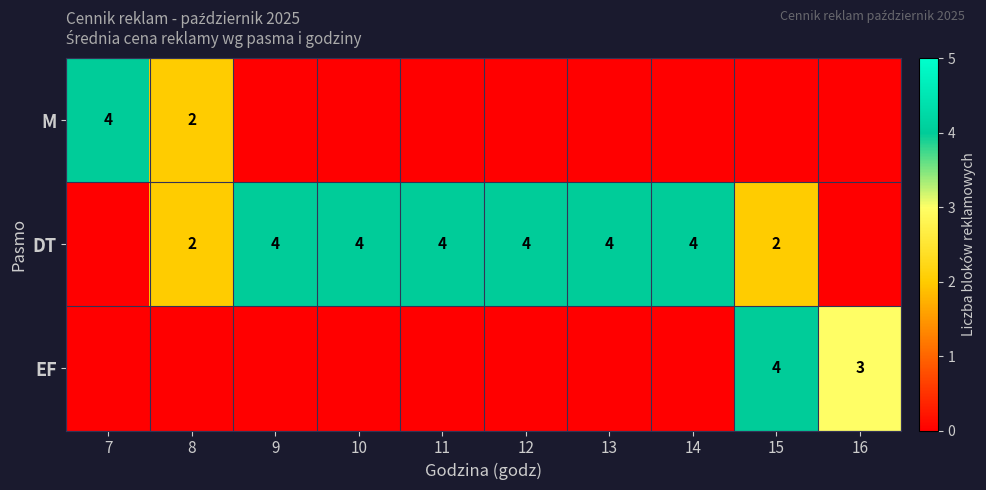

The DT series shows 3 at 12. True or false?

False